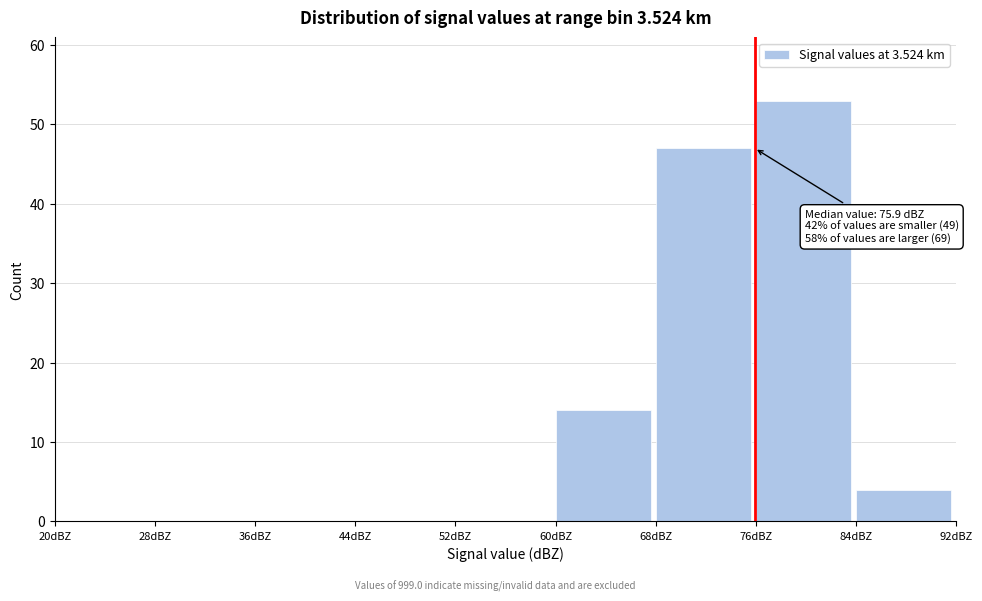

Over which range of the x-axis is the bar tallest?

76 to 84